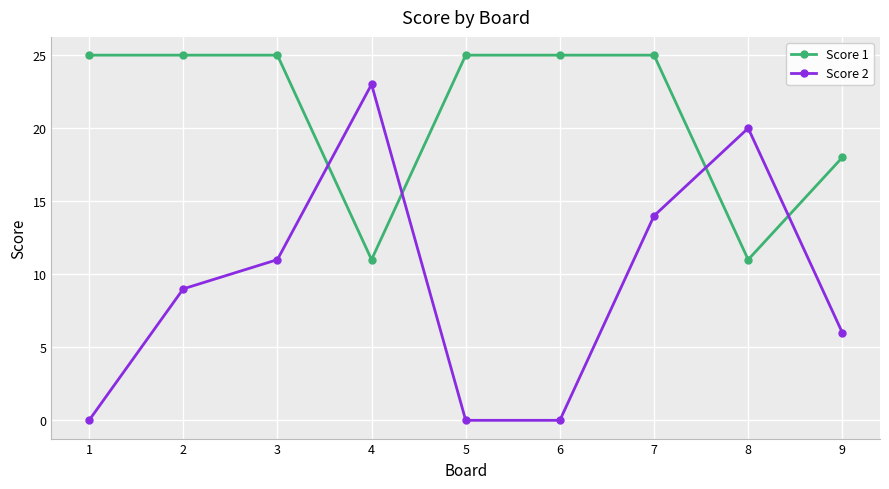

What is the difference between the maximum and second lowest values in the Score 1 series?

14